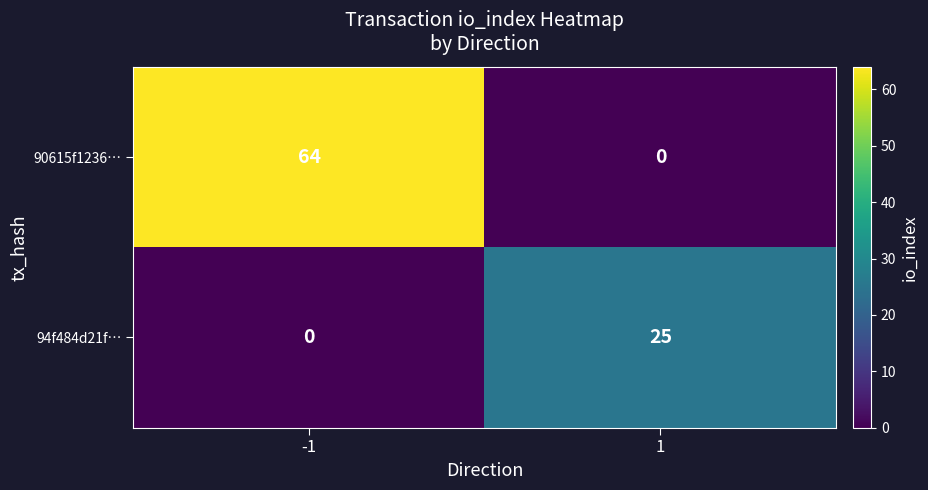

What is the highest value of the 90615f1236… series?

64